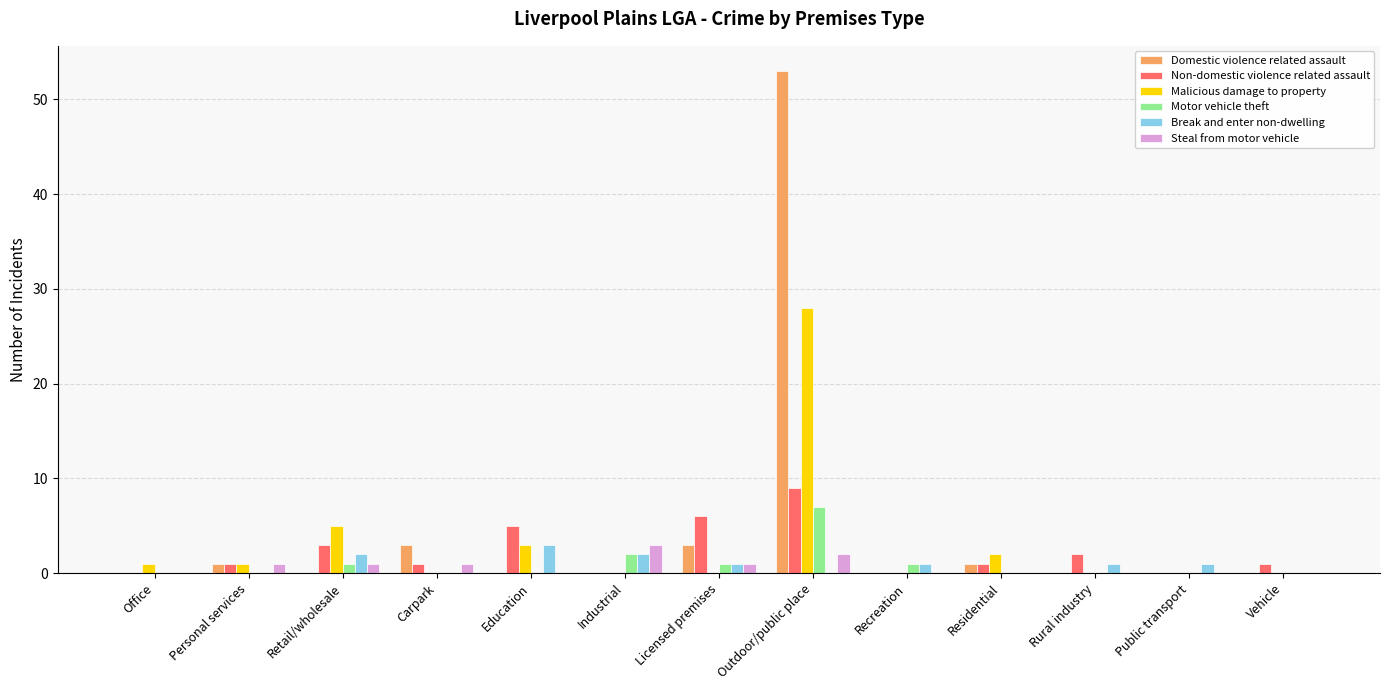

How many data points does each series have?

13